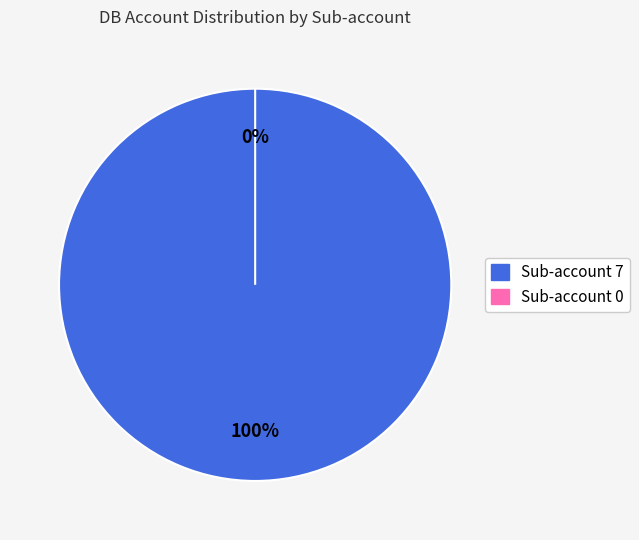

What percentage do 7 and 0 together represent?

100.0%